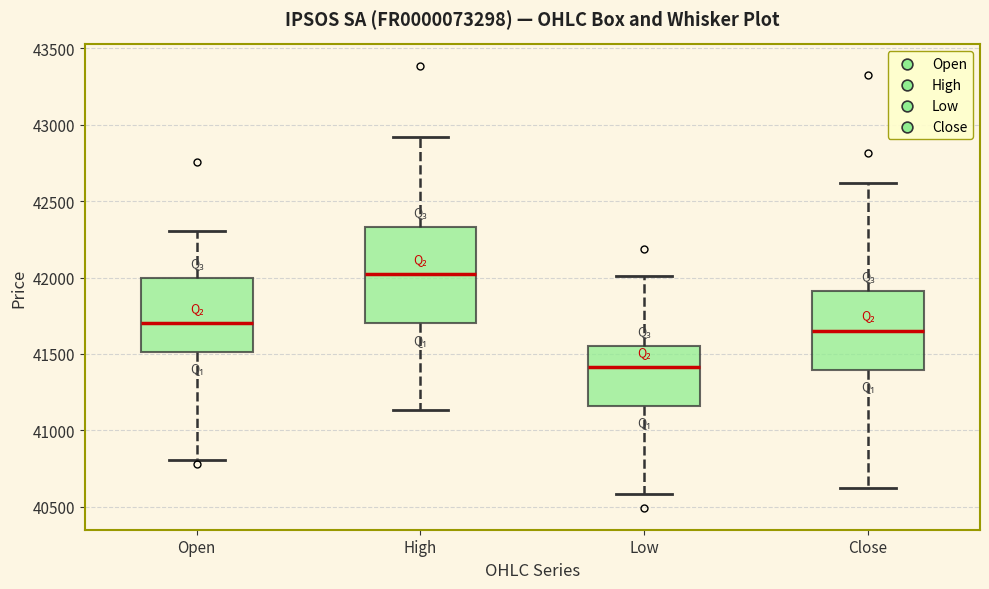

Reading left to right, transcribe this box plot: for each box, give where its median line is, the range the box spans, and where its two whiskers end, as read against the y-axis. The values are not printed on the chart, so give them approximately, as read against the axis.

Open: median 41700, box 41500 to 42000, whiskers 40800 to 42300
High: median 42000, box 41700 to 42350, whiskers 41150 to 42900
Low: median 41400, box 41150 to 41550, whiskers 40600 to 42000
Close: median 41650, box 41400 to 41900, whiskers 40600 to 42600